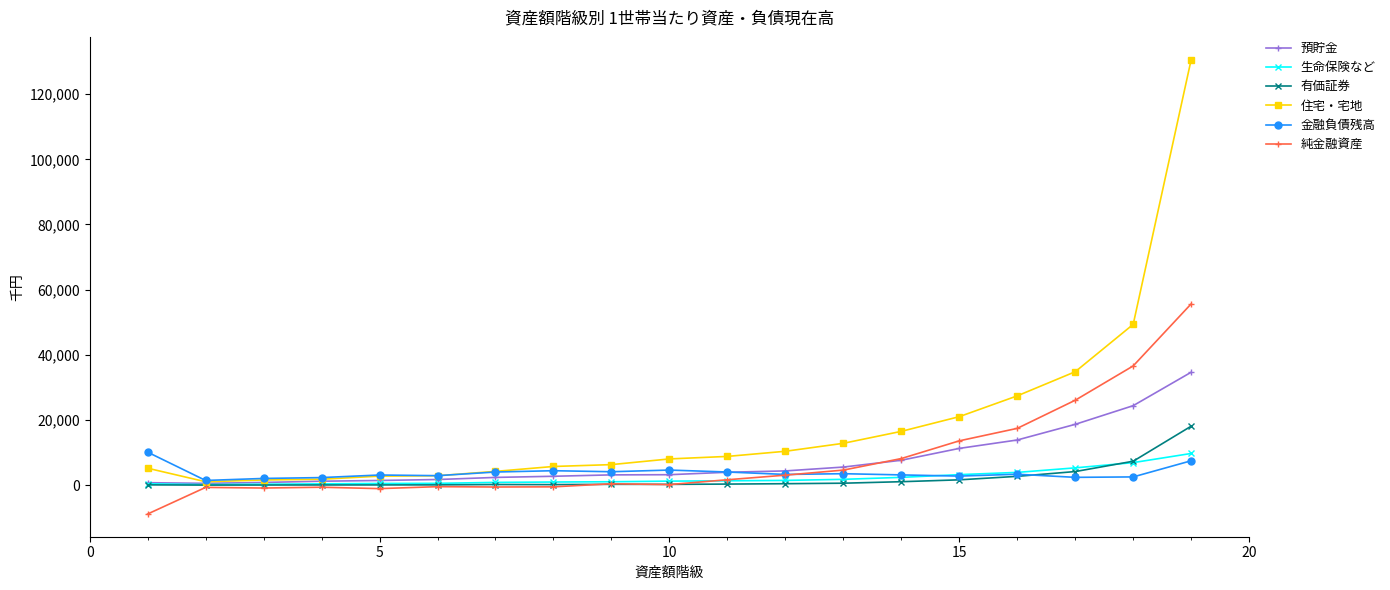

What is the sum of all 有価証券 values?

37469